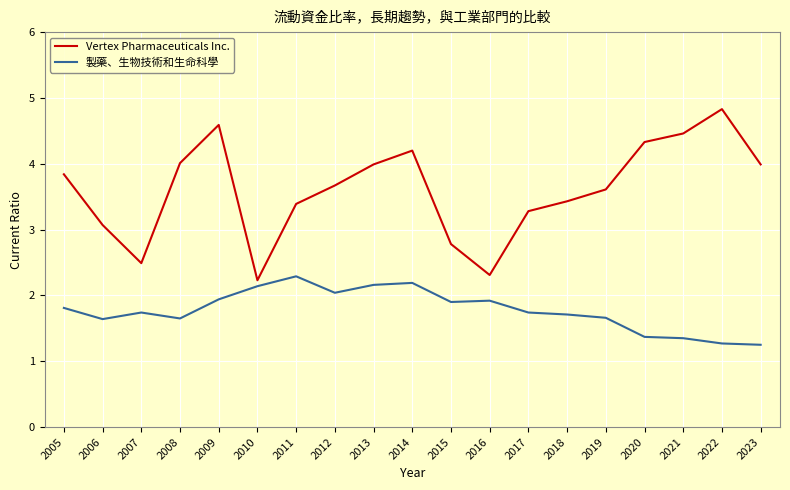

At how many categories does at least one series exceed 3?

15